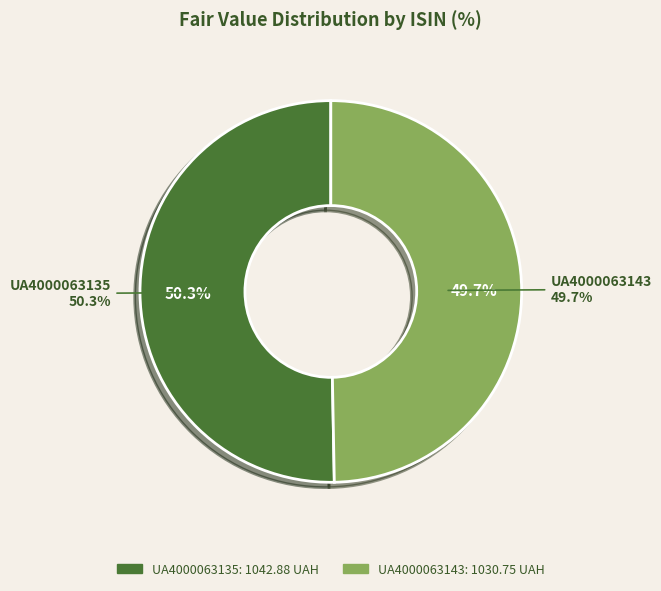

Combined, do UA4000063143 and UA4000063135 account for over 50%?

Yes